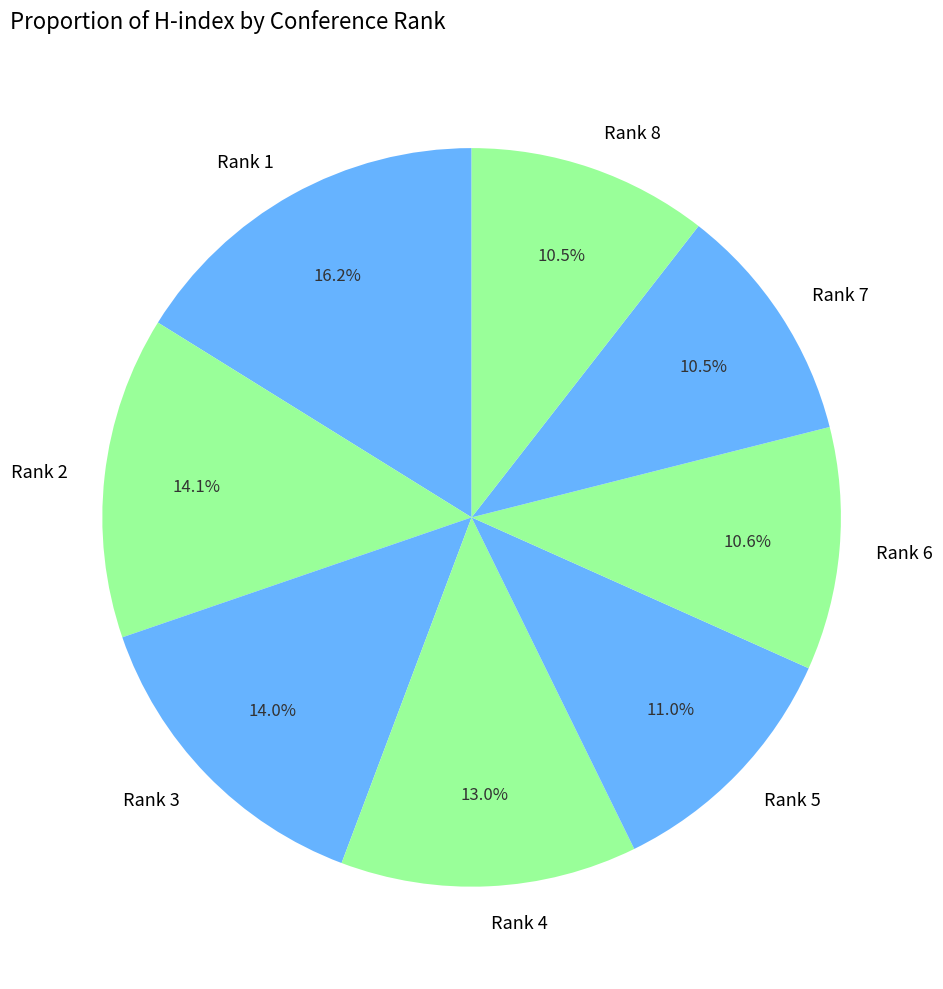

Count the number of slices in the pie.

8